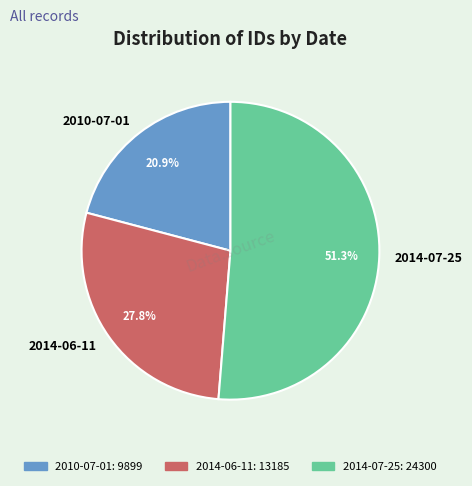

Which category has the biggest portion of the pie?

2014-07-25